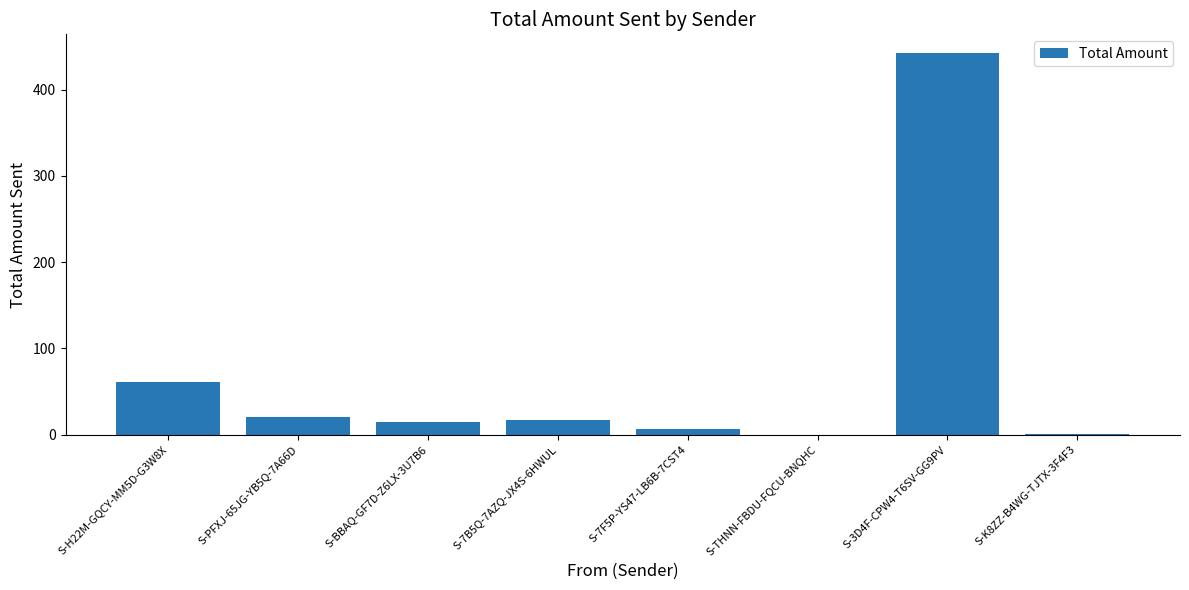

What is the change in value from S-7F5P-YS47-LB6B-7CST4 to S-THNN-FBDU-FQCU-BNQHC?

-6.0